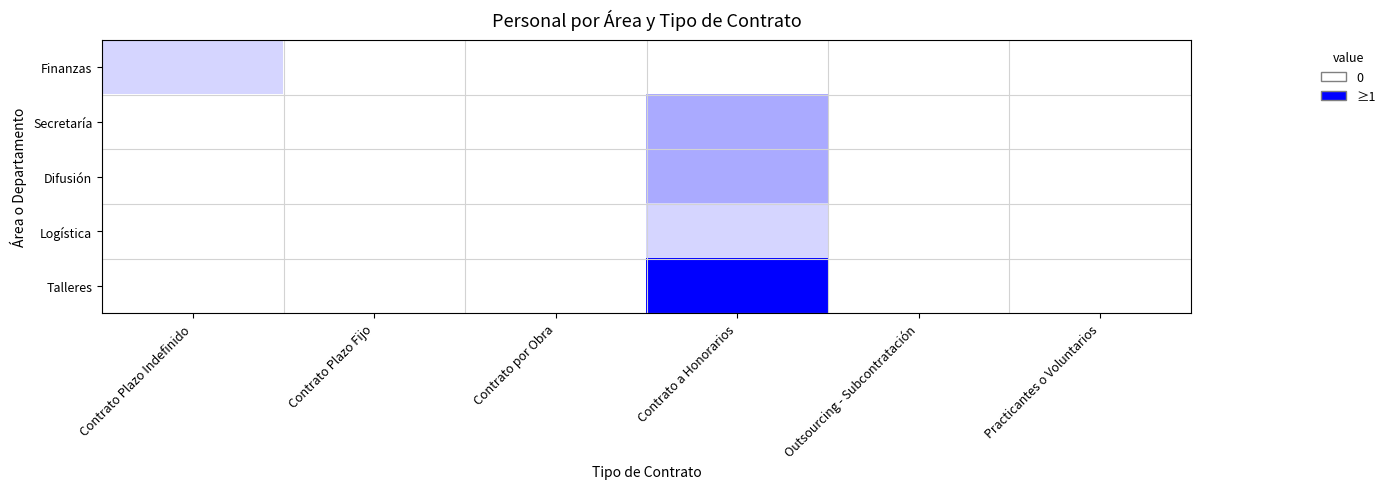

List the series in order of their peak value, lowest first.

Finanzas, Logística, Secretaría, Difusión, Talleres